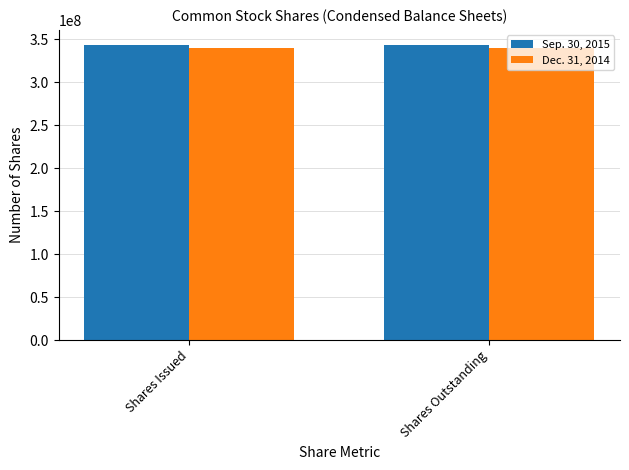

Reading left to right, extract all data points from this chart.

Sep. 30, 2015: 343774049	343774049
Dec. 31, 2014: 339374050	339374050